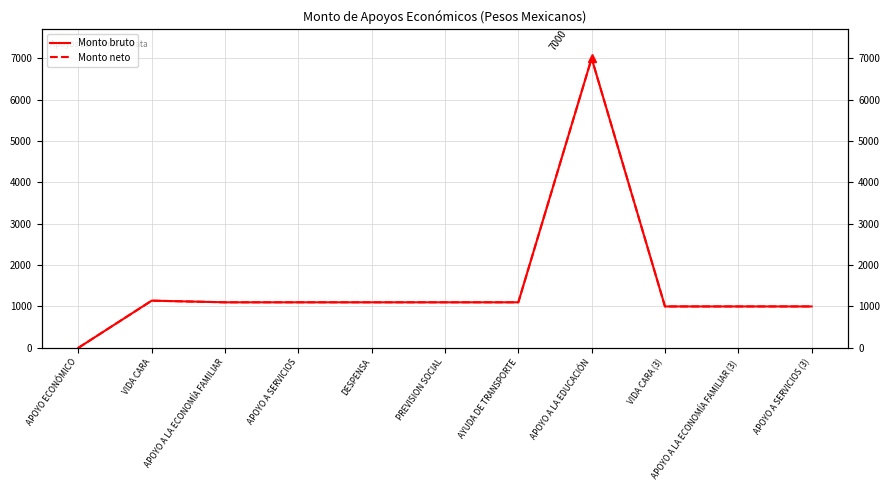

At how many categories does at least one series exceed 81?

10